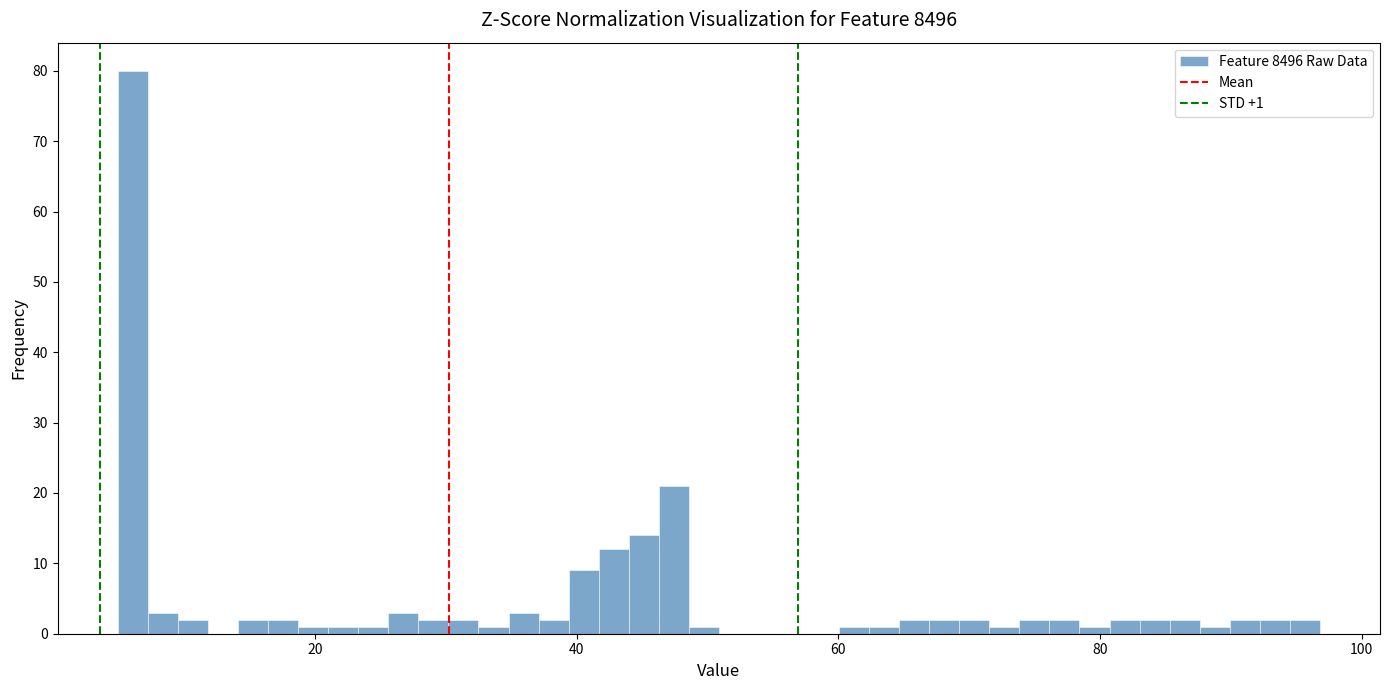

Read against the x-axis, roughly where is the centre of the tallest bar?

6